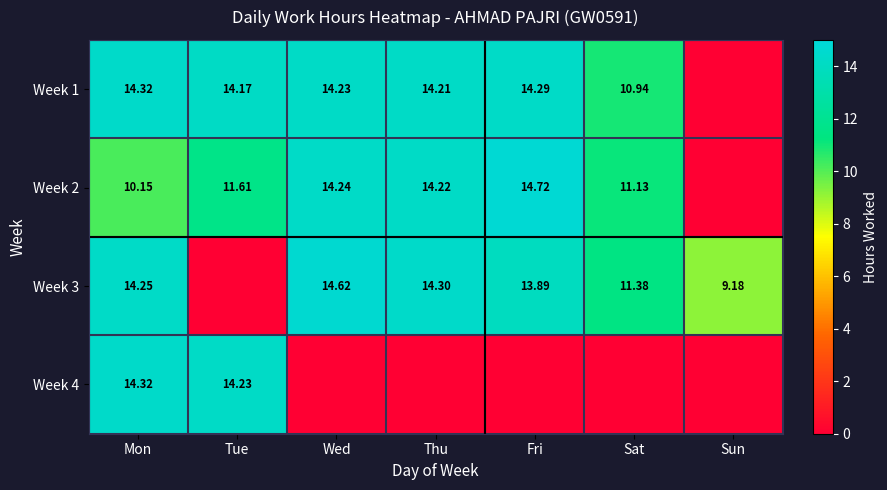

What is the total value across all series at Thu?

42.7